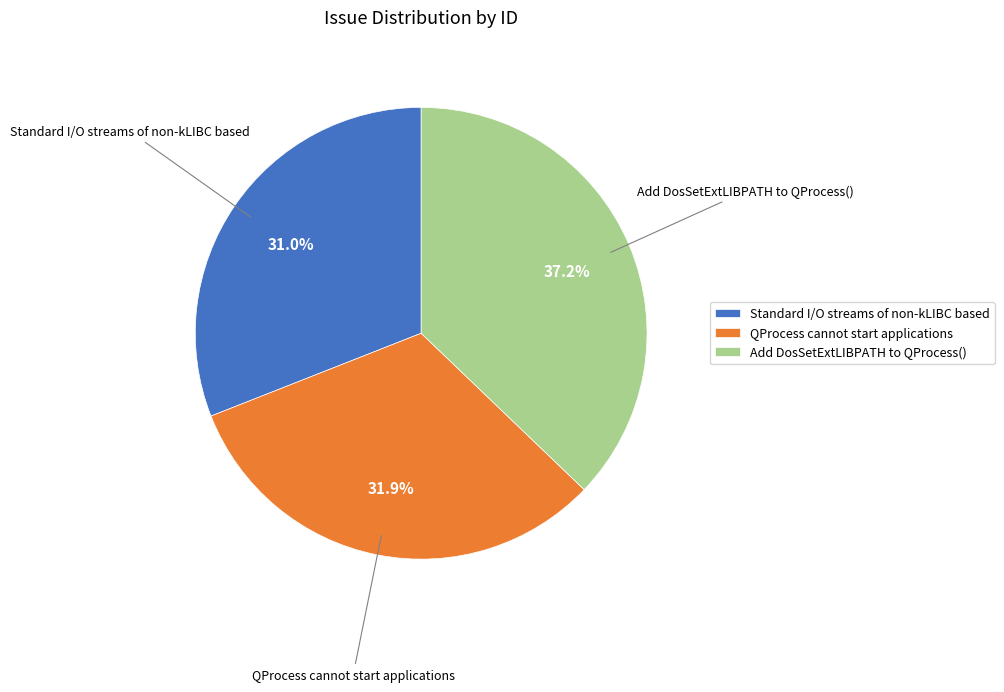

To the nearest percent, what is the combined percentage of Add DosSetExtLIBPATH to QProcess() and QProcess cannot start applications?

69%